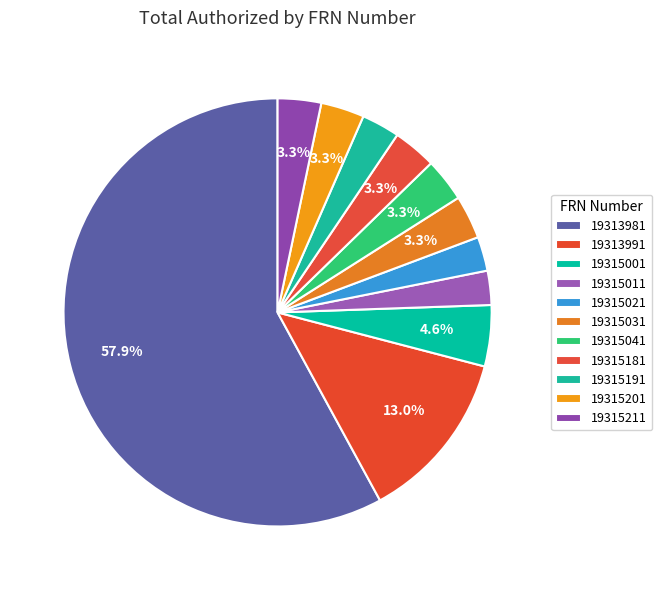

How many segments does this pie chart have?

11